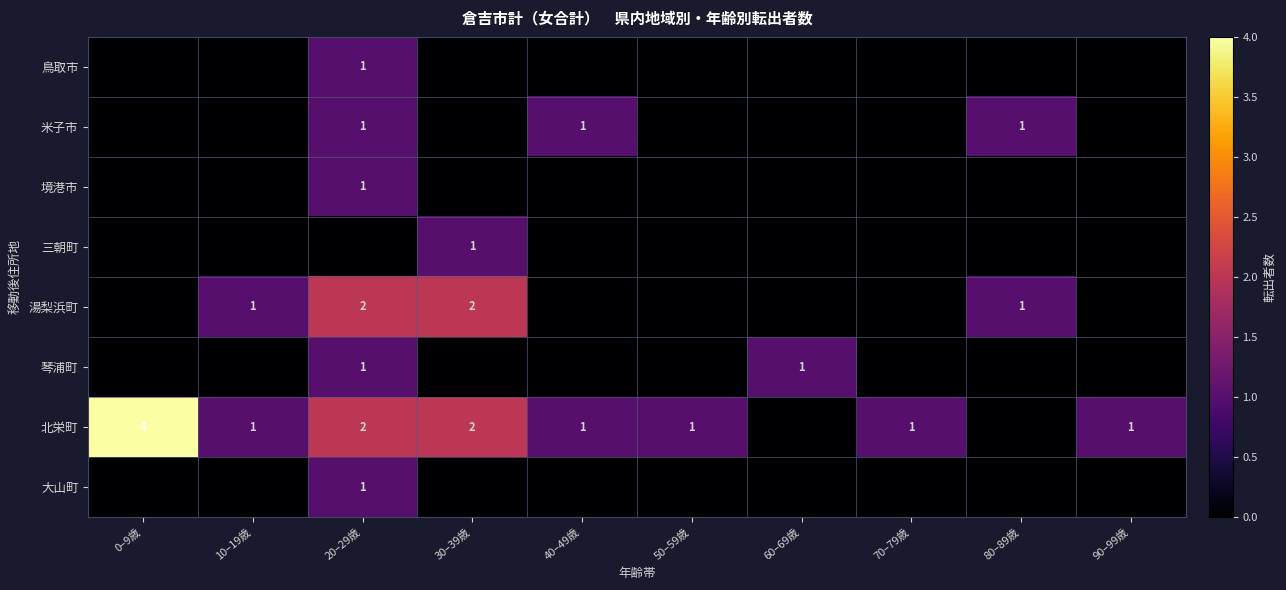

The value of 北栄町 at 70–79歳 is 1. True or false?

True